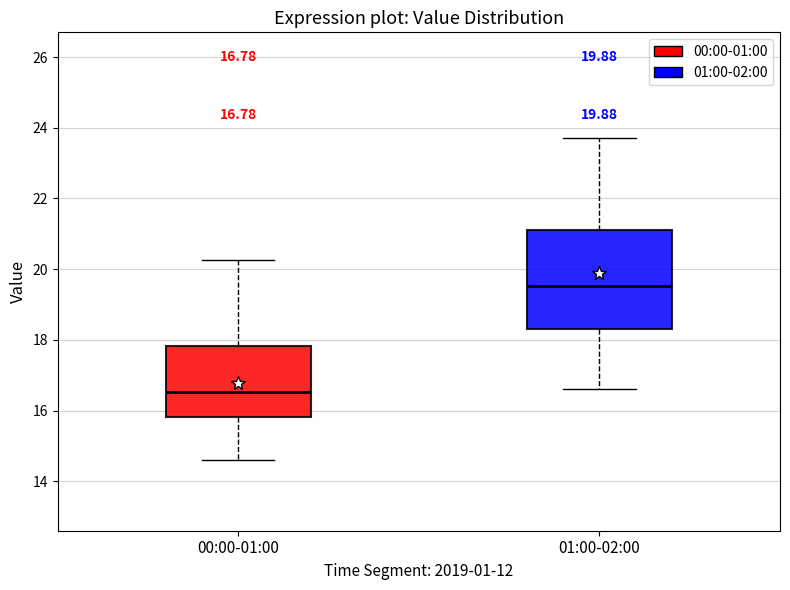

Which box's median line is the lowest?

00:00-01:00